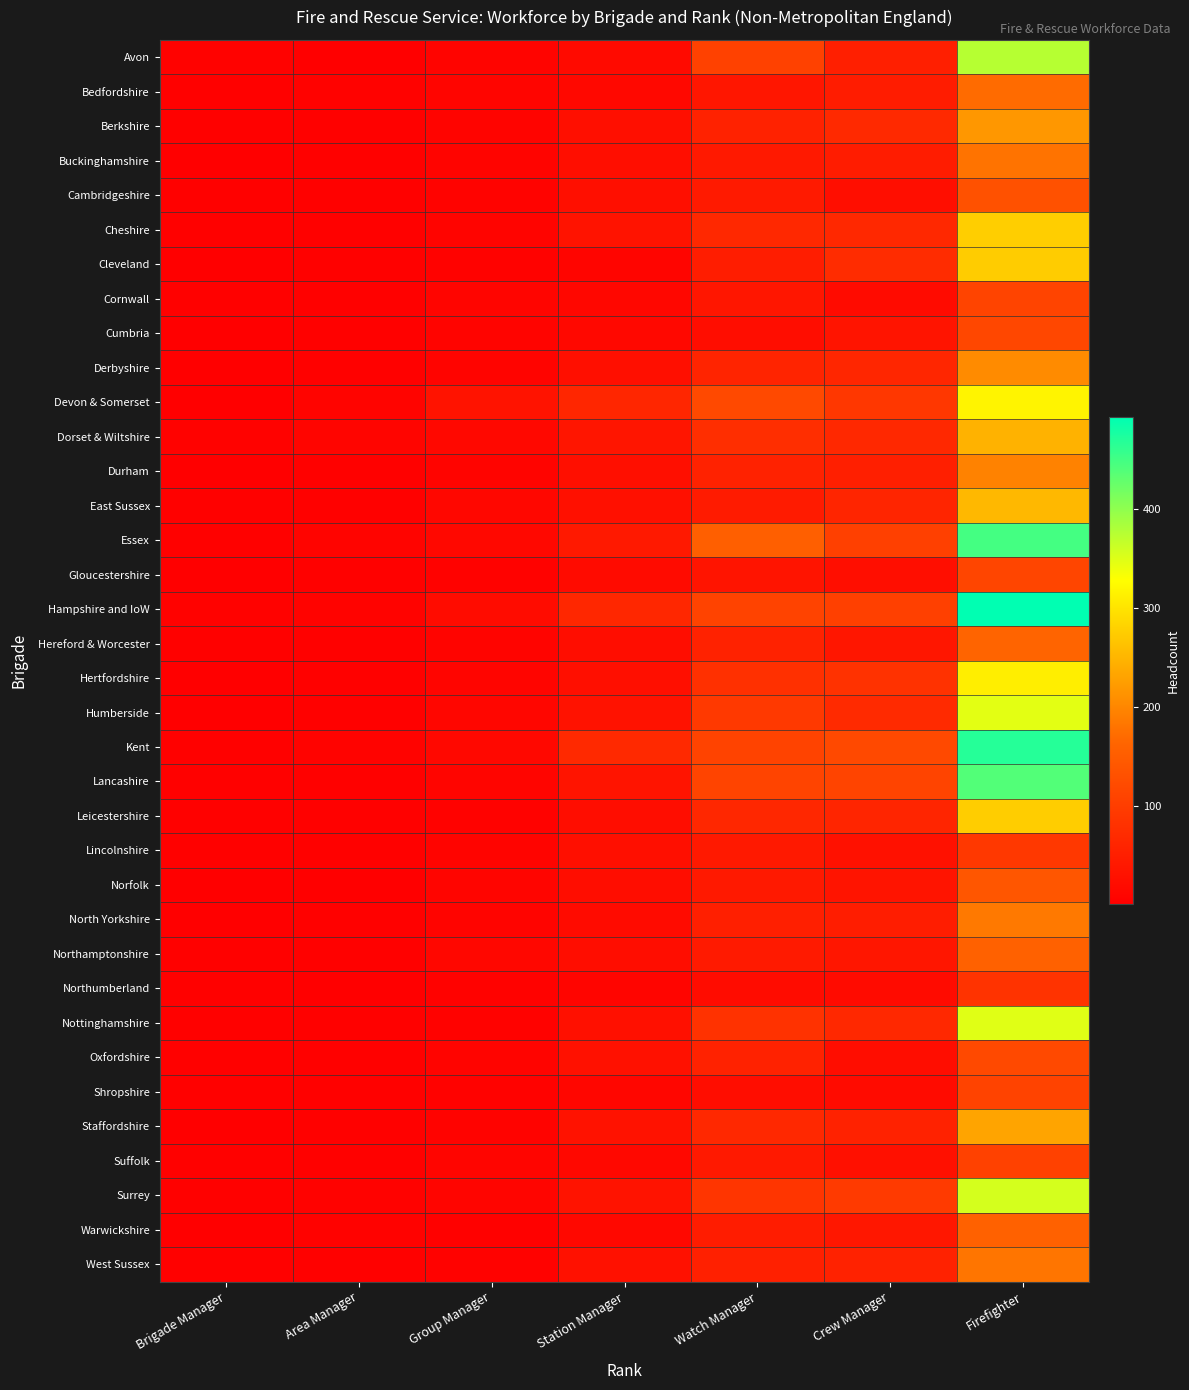

Rank the series at Crew Manager from highest to lowest value.

Kent, Lancashire, Essex, Hampshire and IoW, Surrey, Devon & Somerset, Hertfordshire, Cleveland, Humberside, Berkshire, Dorset & Wiltshire, Cheshire, Nottinghamshire, Derbyshire, East Sussex, Leicestershire, Staffordshire, West Sussex, Avon, Durham, North Yorkshire, Bedfordshire, Buckinghamshire, Warwickshire, Hereford & Worcester, Northamptonshire, Cumbria, Norfolk, Lincolnshire, Suffolk, Cambridgeshire, Gloucestershire, Oxfordshire, Cornwall, Shropshire, Northumberland